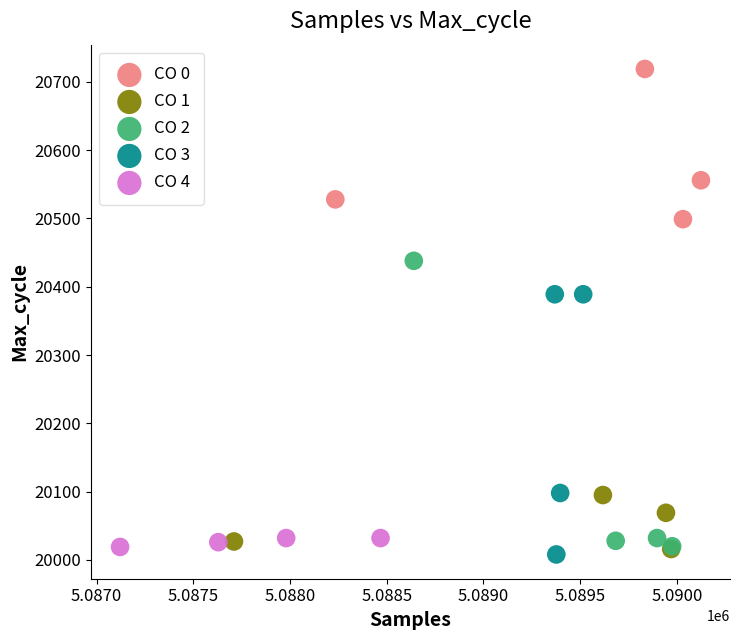

Which series contains the highest Y value?

CO 0